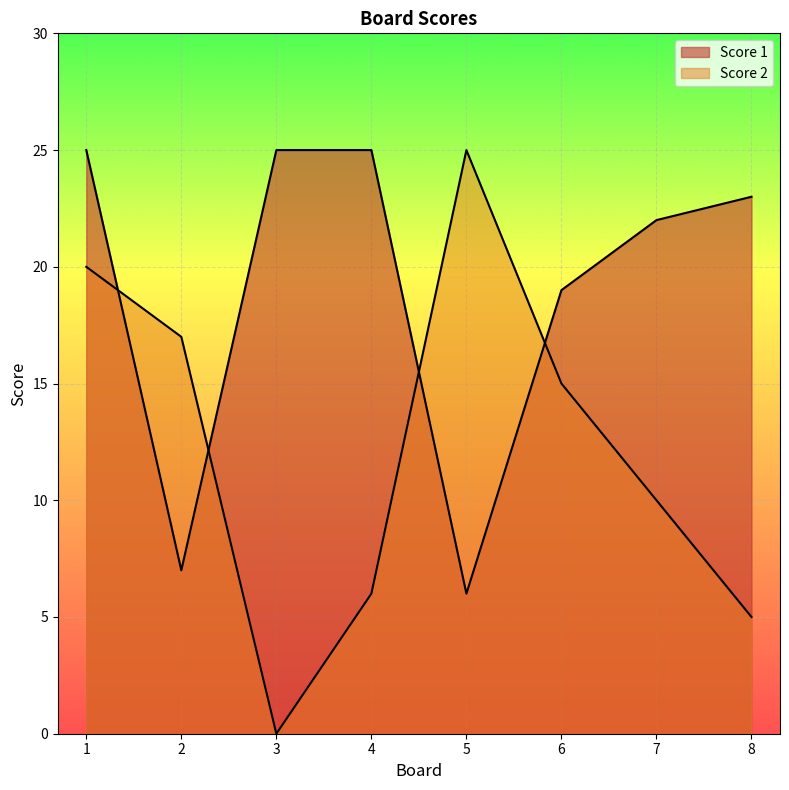

True or false: Score 2 has a value of 6 at 1.

False